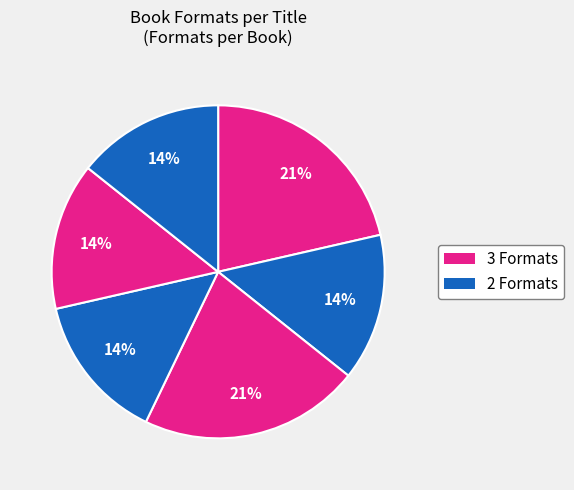

How many slices are in this pie chart?

6